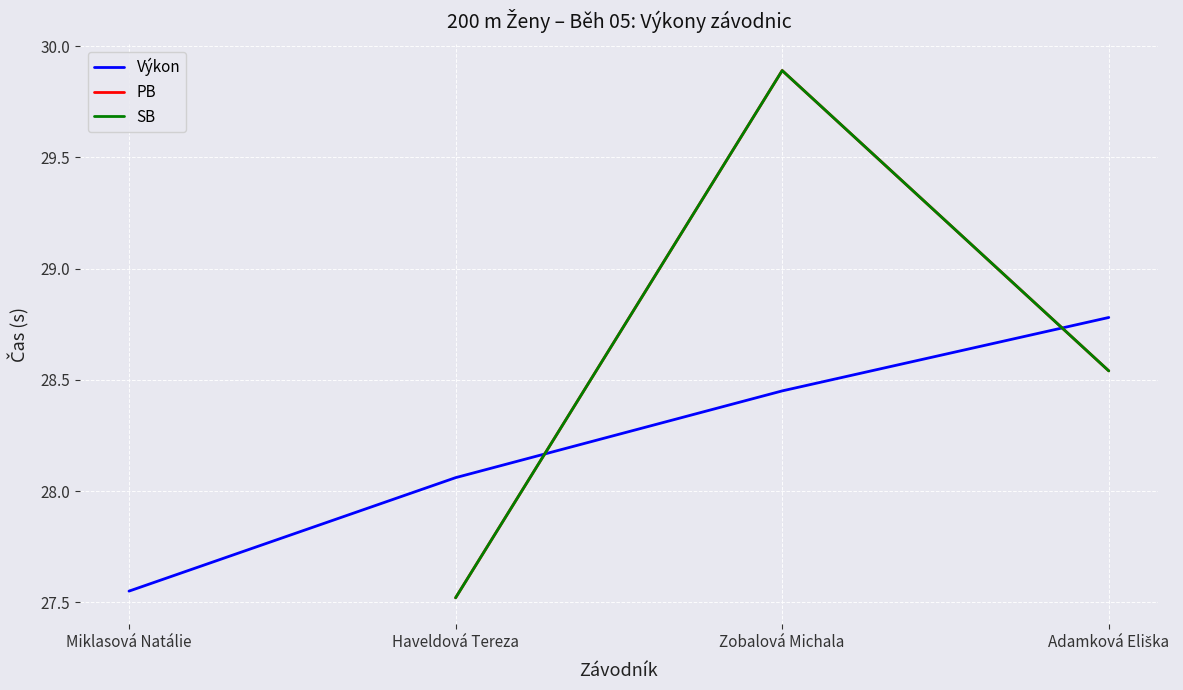

The PB series shows 19.3 at Haveldová Tereza. True or false?

False